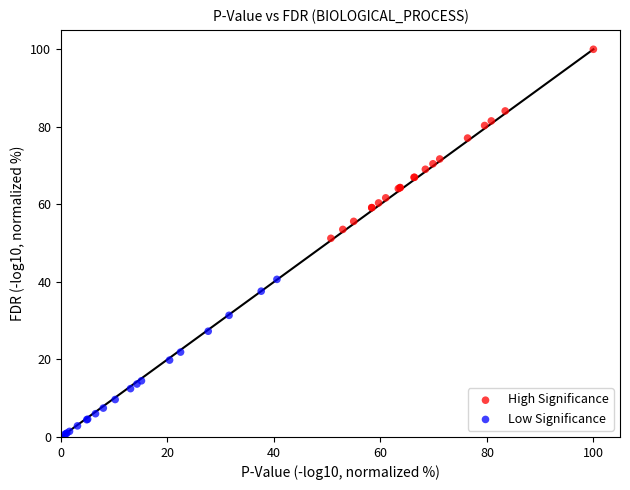

Which series has the largest Y range (max minus min)?

High Significance